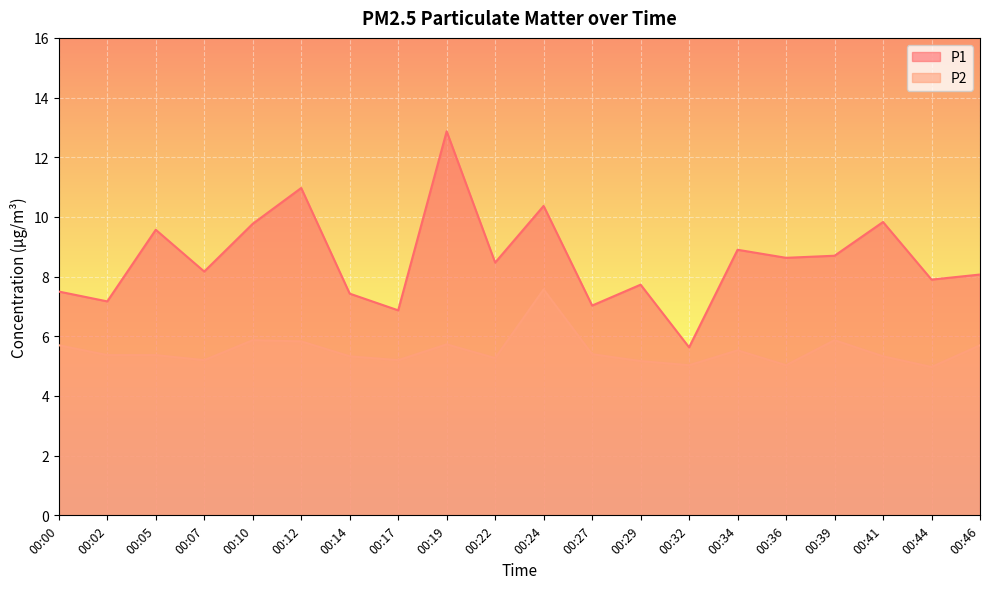

How many lines are shown in the chart?

2